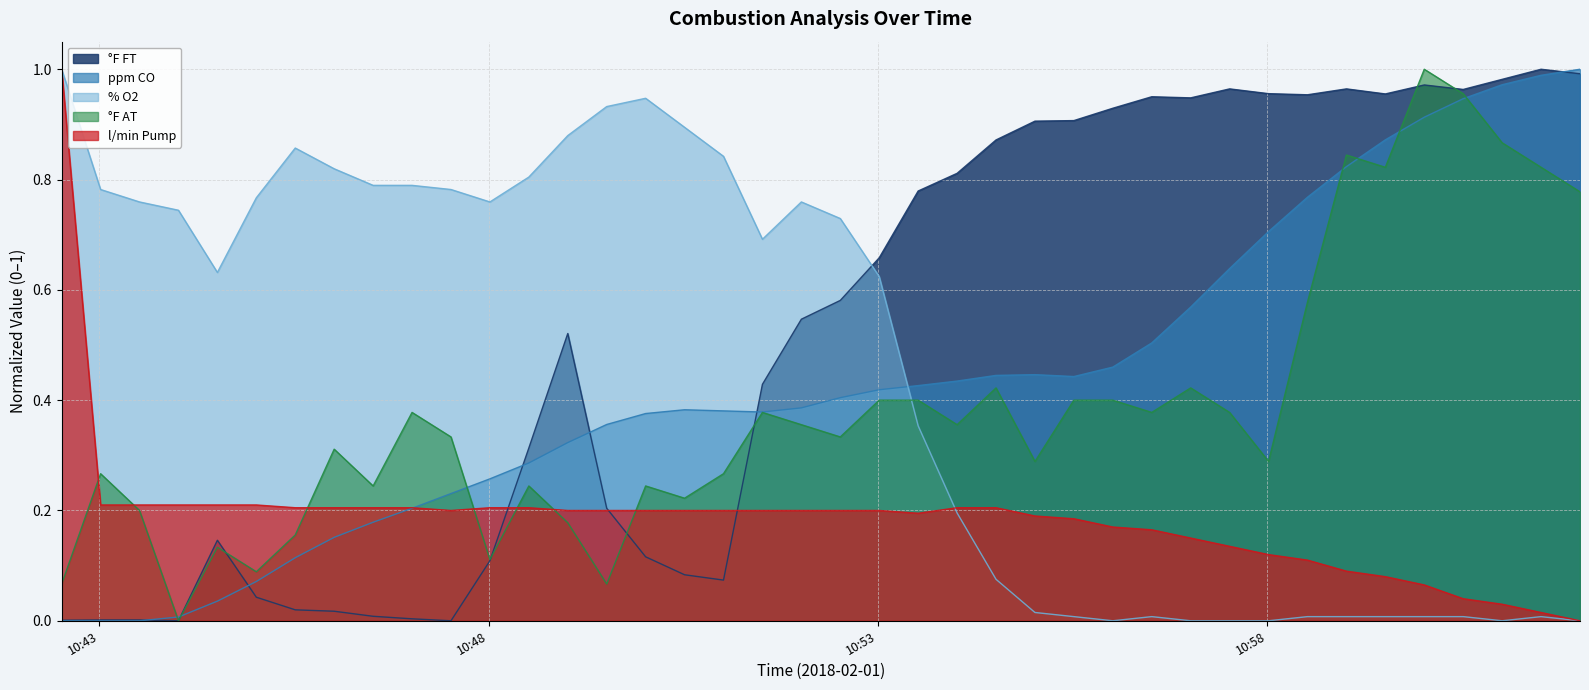

What is the maximum value for l/min Pump?

1.0